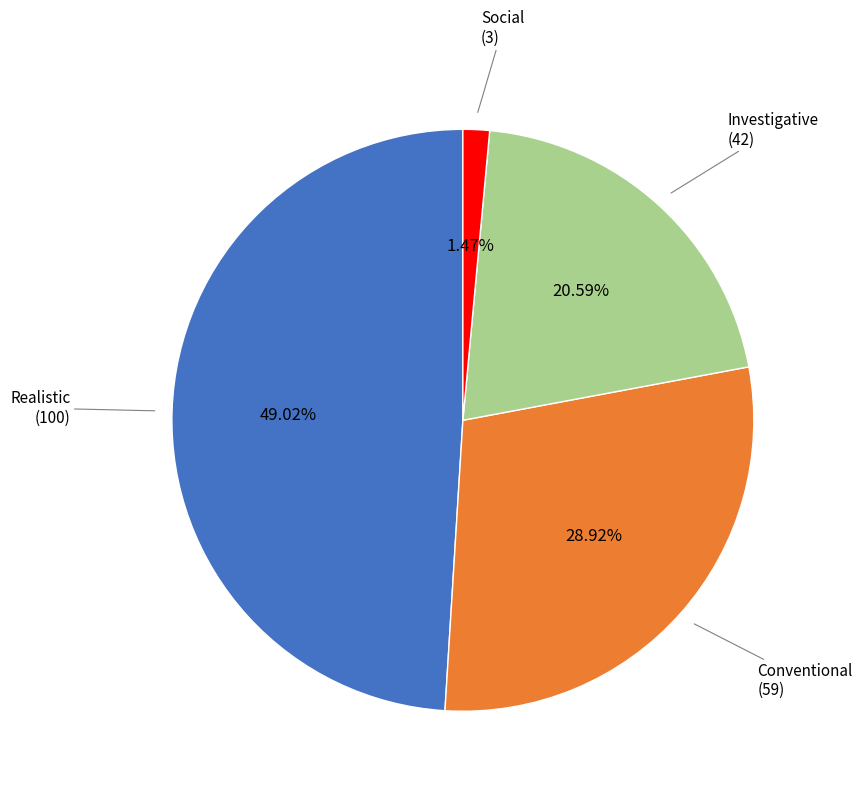

Is there any slice that represents more than half of the pie?

No